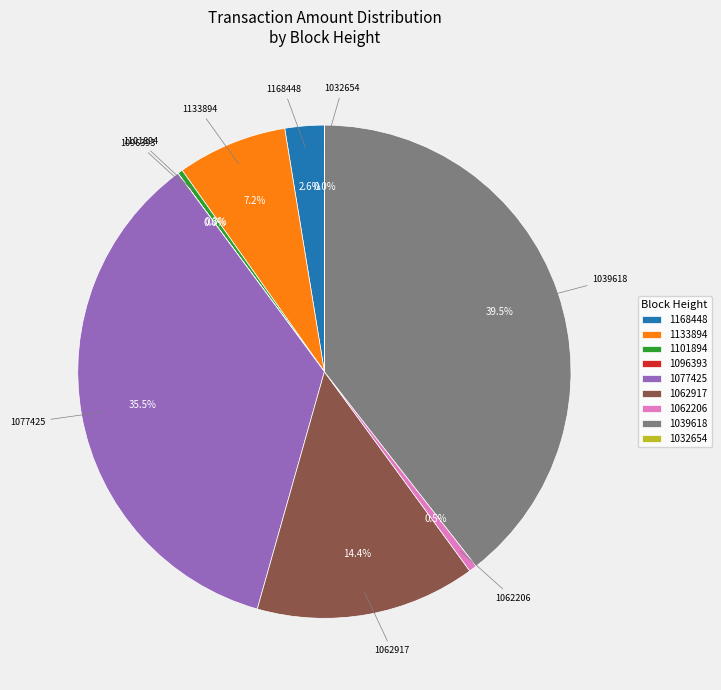

What is the largest slice in the pie chart?

1039618